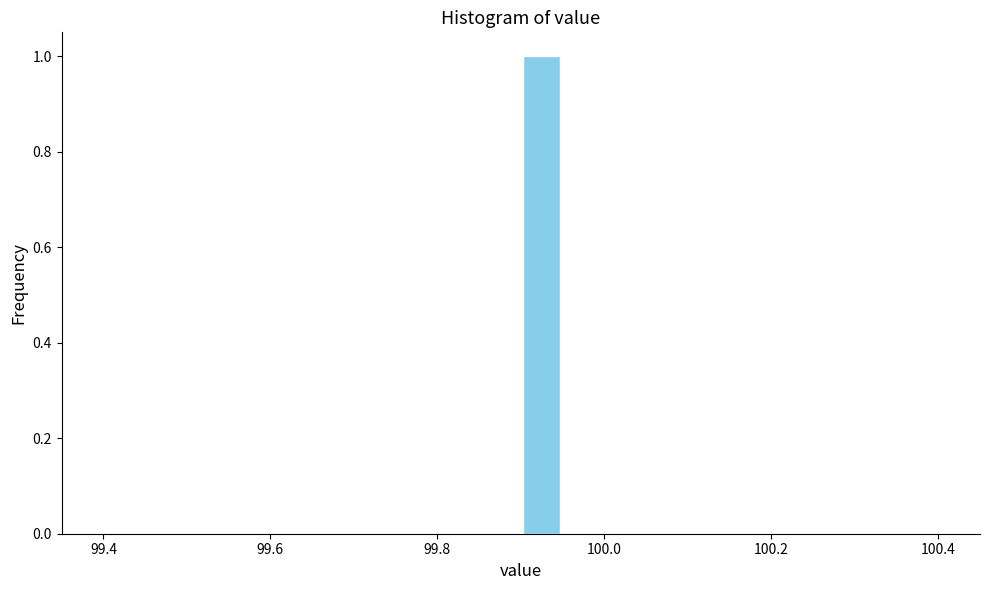

Around what value on the x-axis is the tallest bar? Give the approximate position of its centre, as read against the axis.

99.92